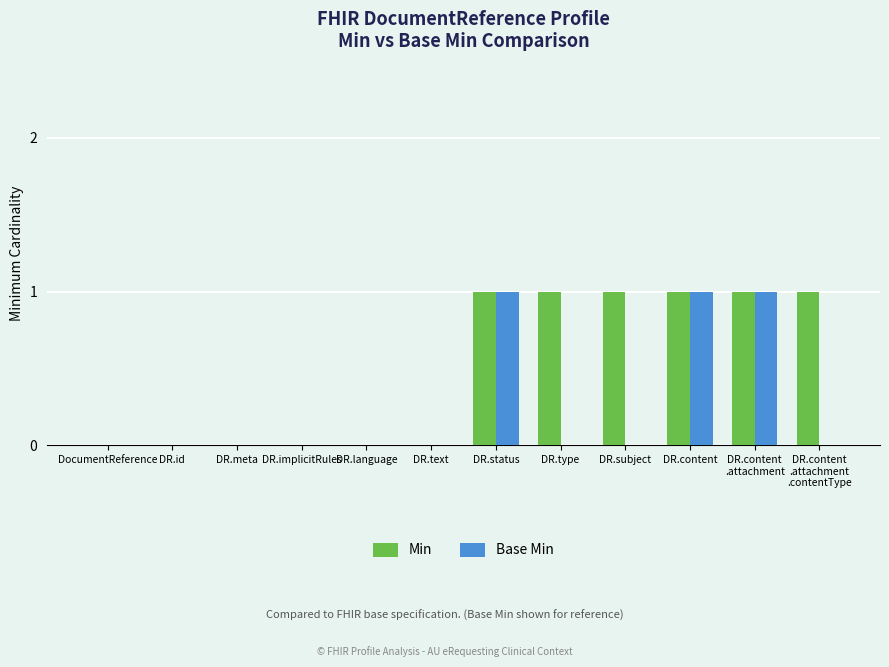

Is the value of Min at DR.type greater than the value of Base Min at DR.subject?

Yes